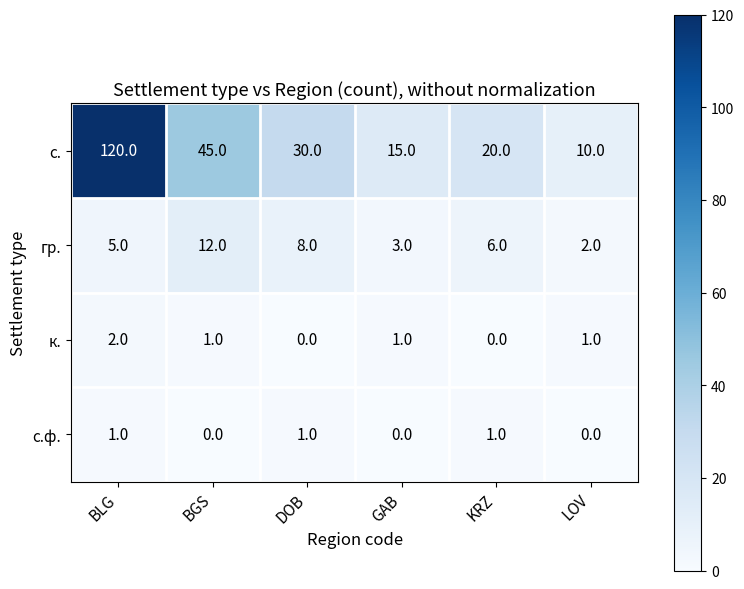

What is the sum of the с. values at GAB and BGS?

60